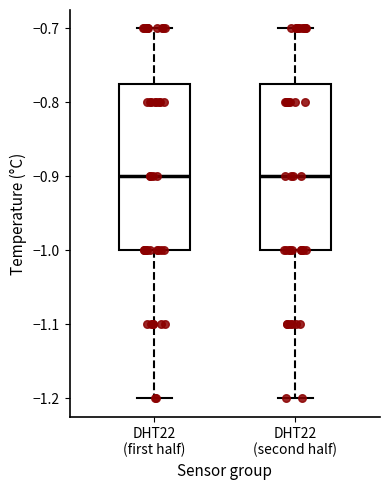

Reading left to right, read every box against the y-axis: the position of its median line, the range the box covers, and the ends of its whiskers. The values are not printed on the chart, so give them approximately, as read against the axis.

DHT22 (first half): median -0.90, box -1.00 to -0.77, whiskers -1.20 to -0.70
DHT22 (second half): median -0.90, box -1.00 to -0.77, whiskers -1.20 to -0.70